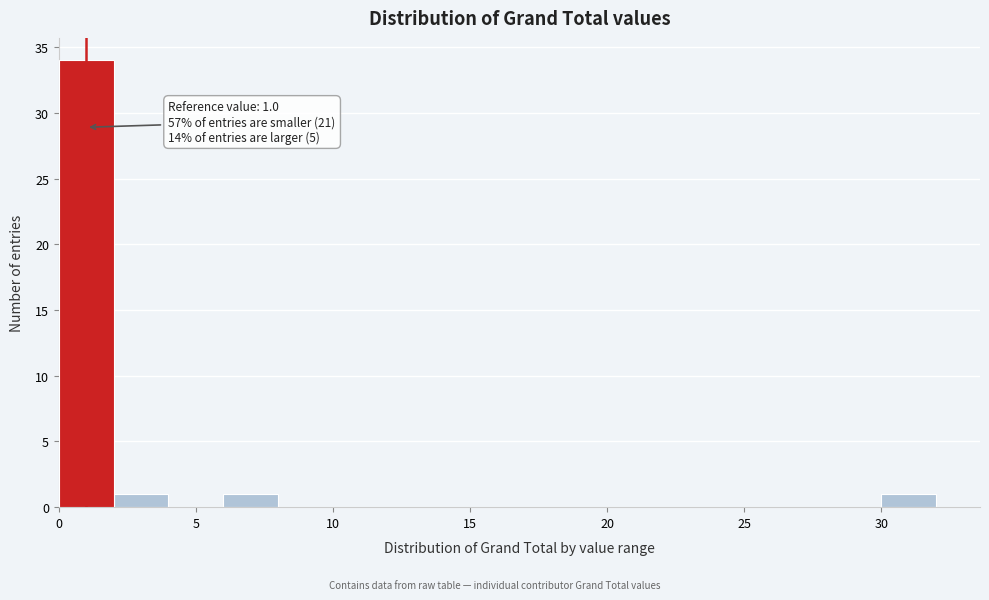

Over which range of the x-axis is the bar tallest?

0 to 2